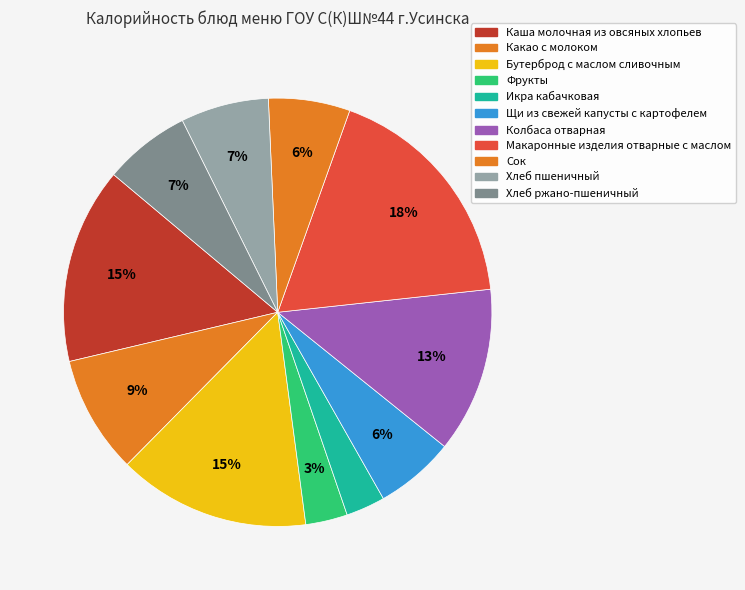

To the nearest percent, what is the difference between the Икра кабачковая and Бутерброд с маслом сливочным slice percentages?

12%